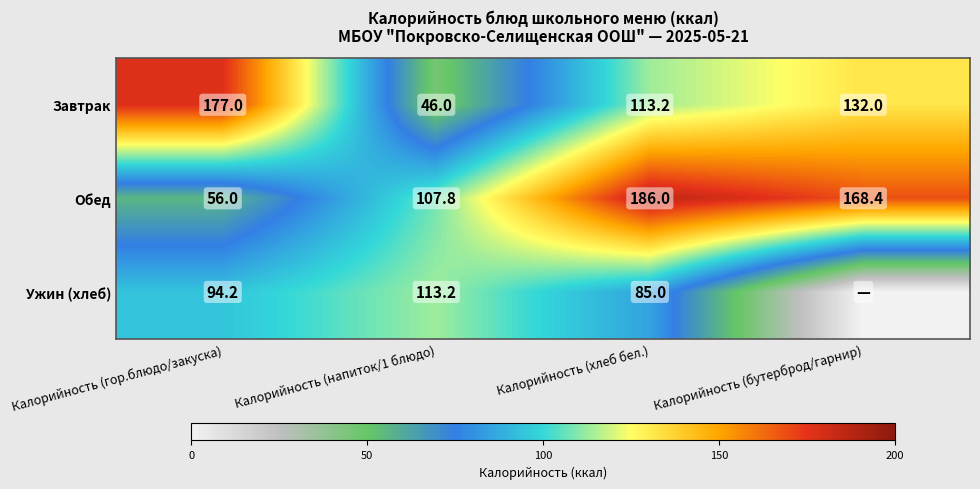

At Калорийность (гор.блюдо/закуска), list the series in order from largest to smallest.

Завтрак, Ужин (хлеб), Обед